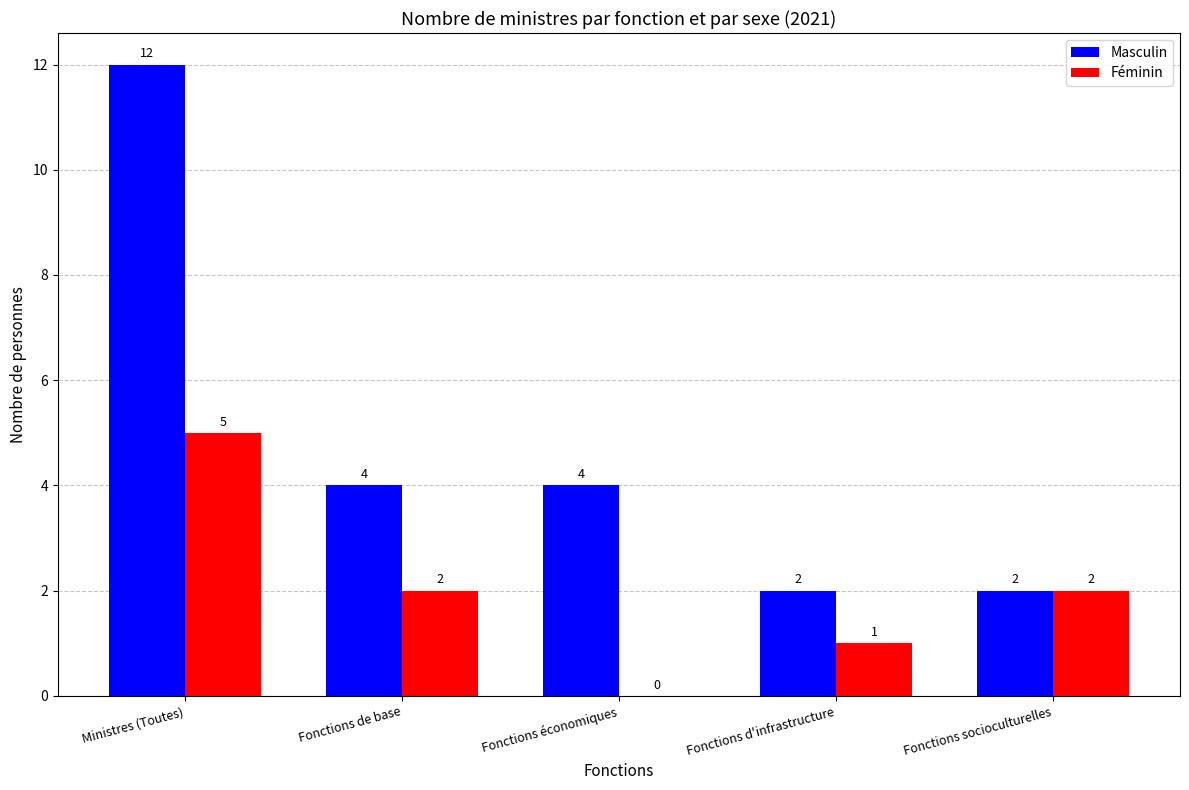

What are all the series names shown in the legend?

Masculin, Féminin